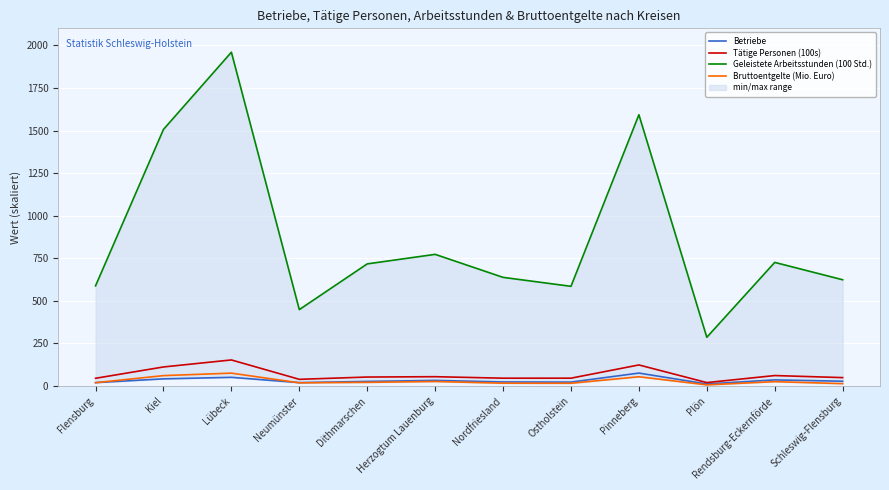

How many interior local valleys does the Bruttoentgelte (Mio. Euro) series have?

3